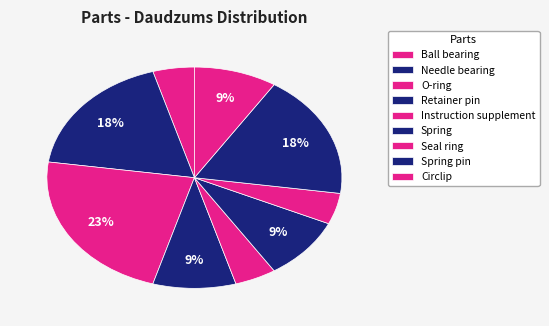

Is Instruction supplement the majority of the pie?

No